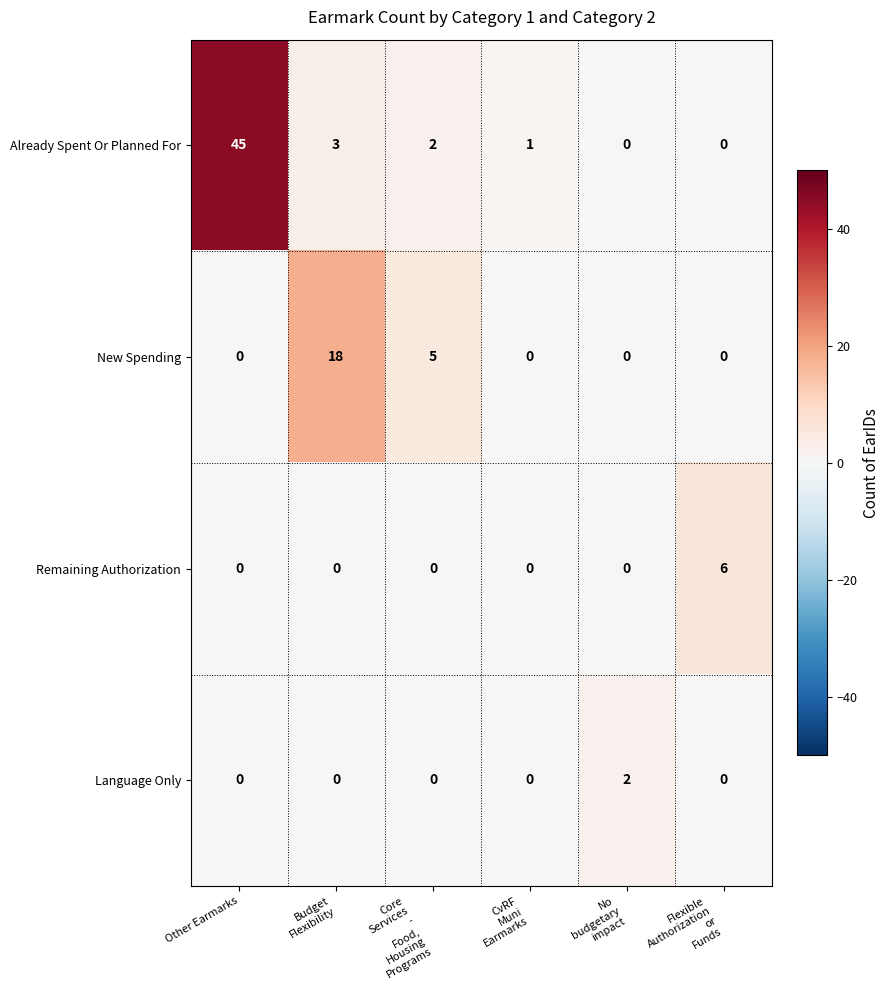

Reading left to right, transcribe all the data shown in this chart.

Already Spent Or Planned For: 45	3	2	1	0	0
New Spending: 0	18	5	0	0	0
Remaining Authorization: 0	0	0	0	0	6
Language Only: 0	0	0	0	2	0